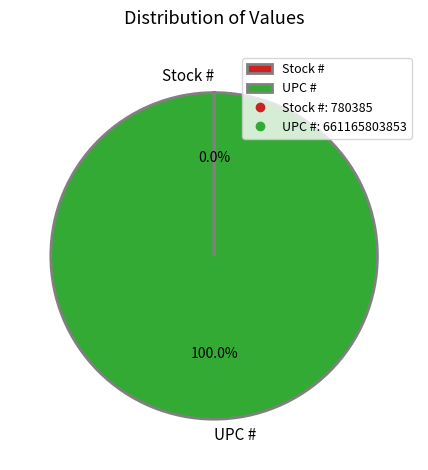

What is the largest slice in the pie chart?

UPC #